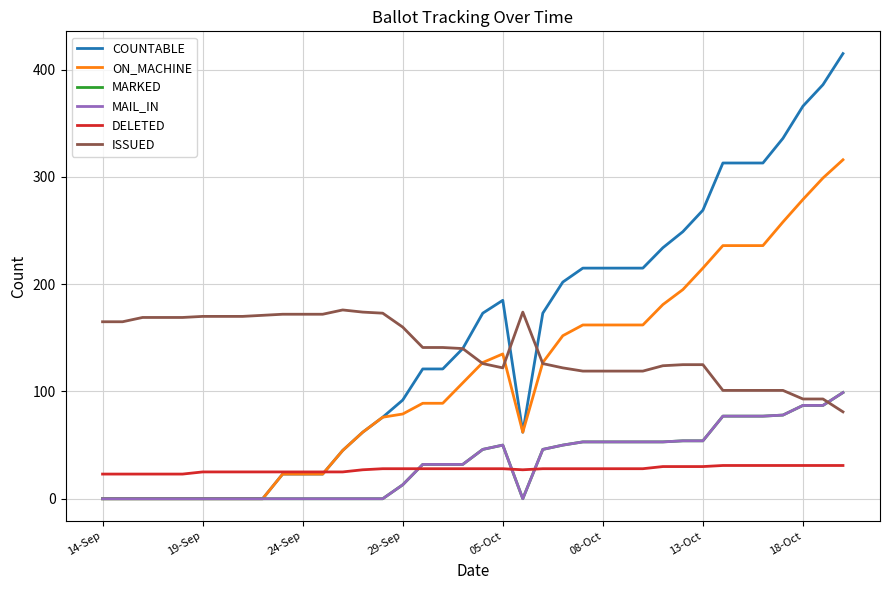

After their last crossing, which series has the higher values: ON_MACHINE or DELETED?

ON_MACHINE